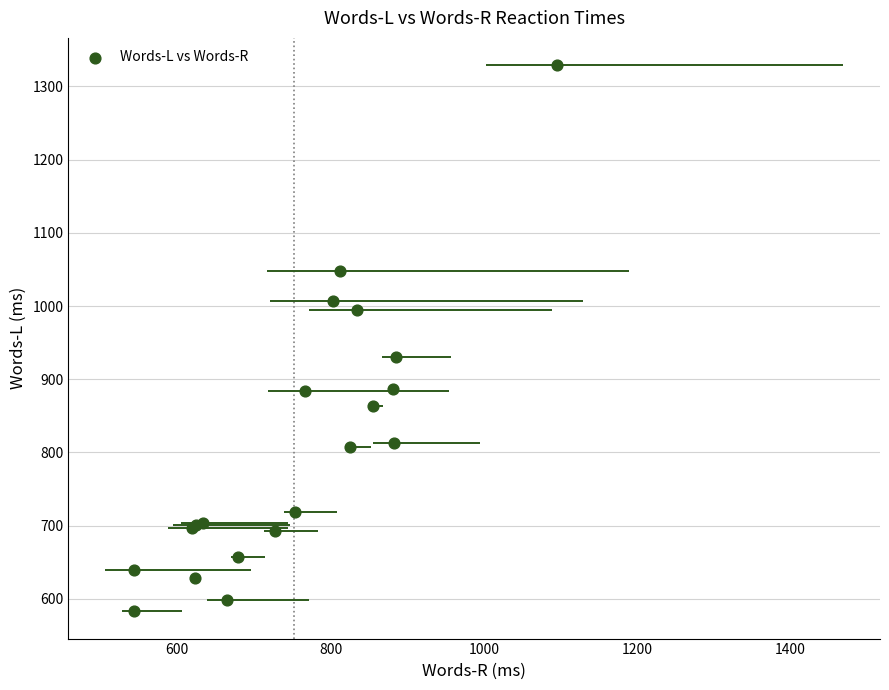

What Y value in the scatter plot is closest to 956?

930